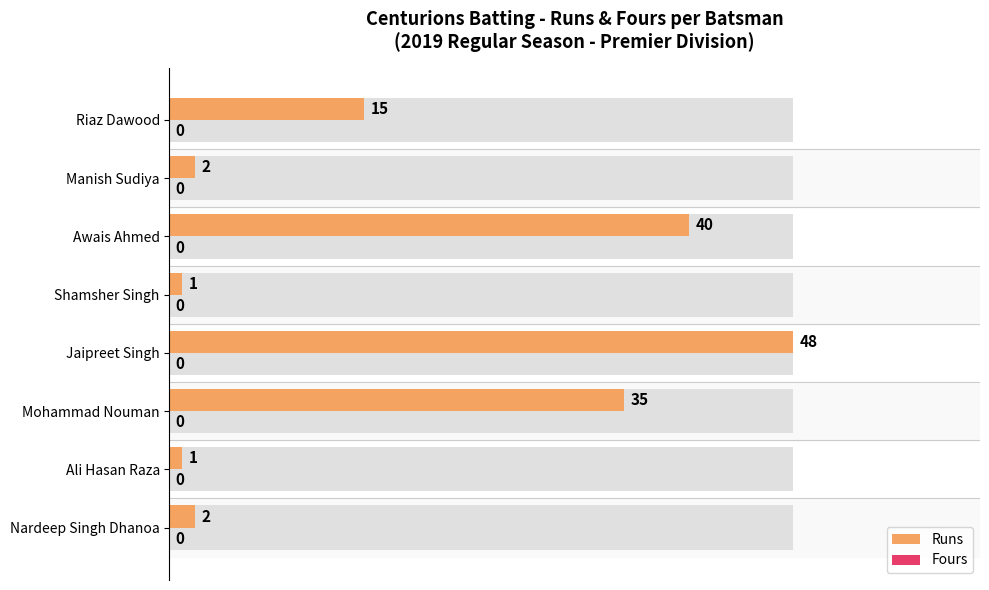

Rank the series by their maximum value, from highest to lowest.

Runs, Fours